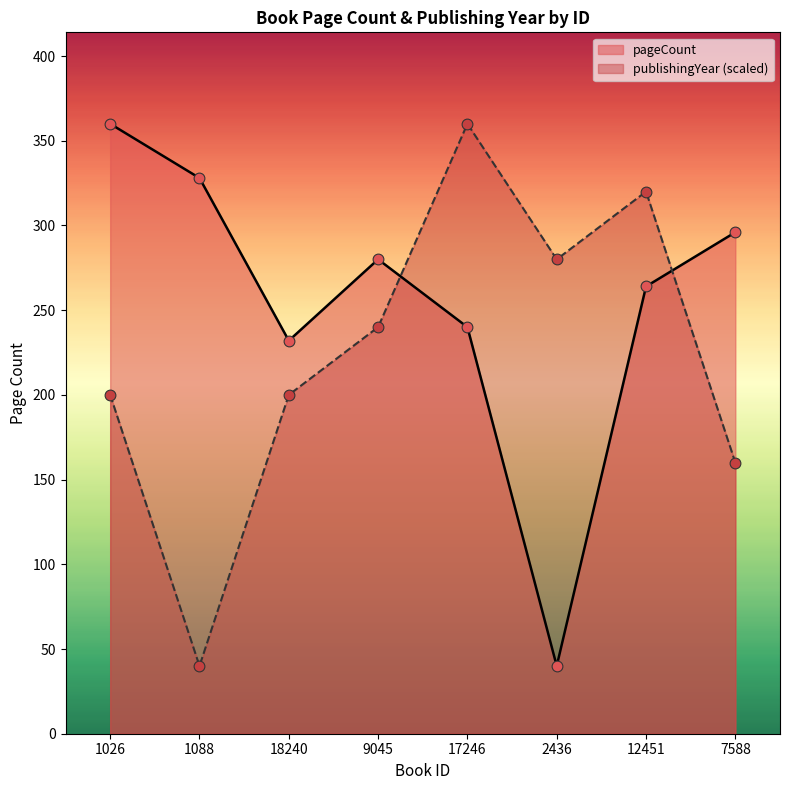

Is the value of publishingYear at 7588 greater than the value of pageCount at 2436?

Yes